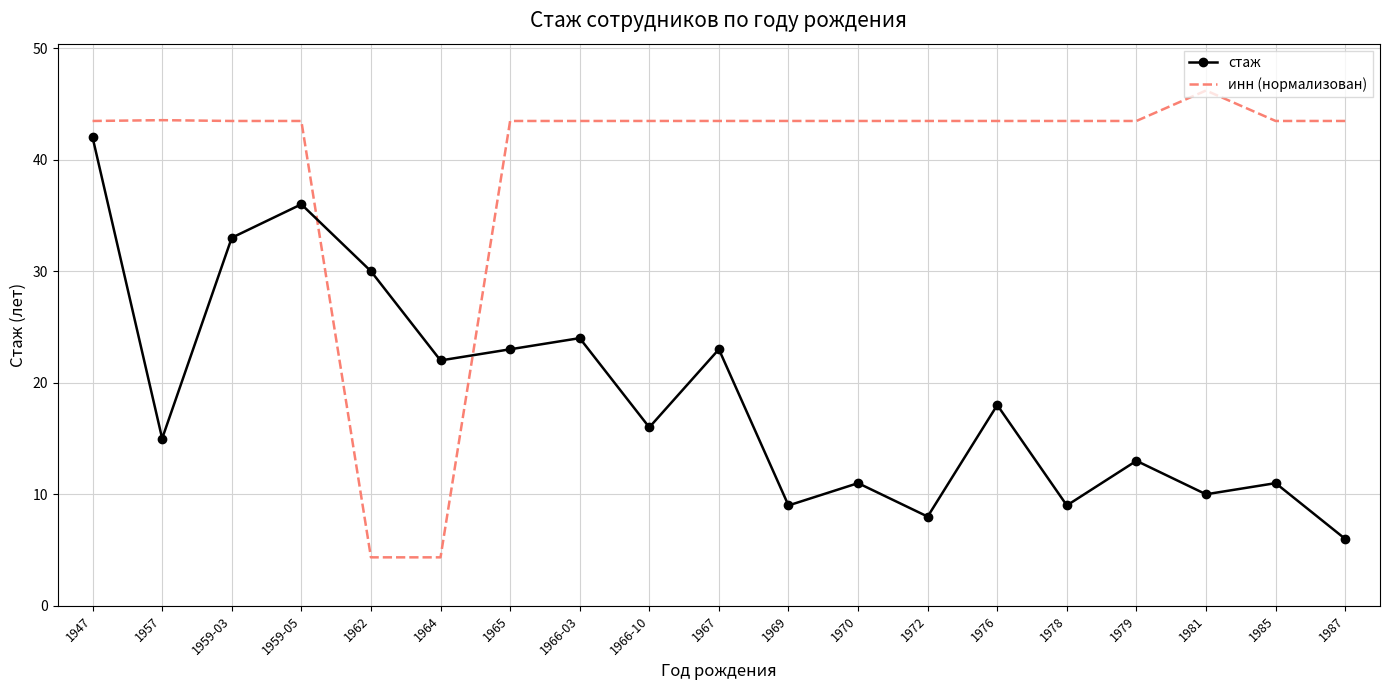

Is it true that стаж equals 15.0 at 1957?

True